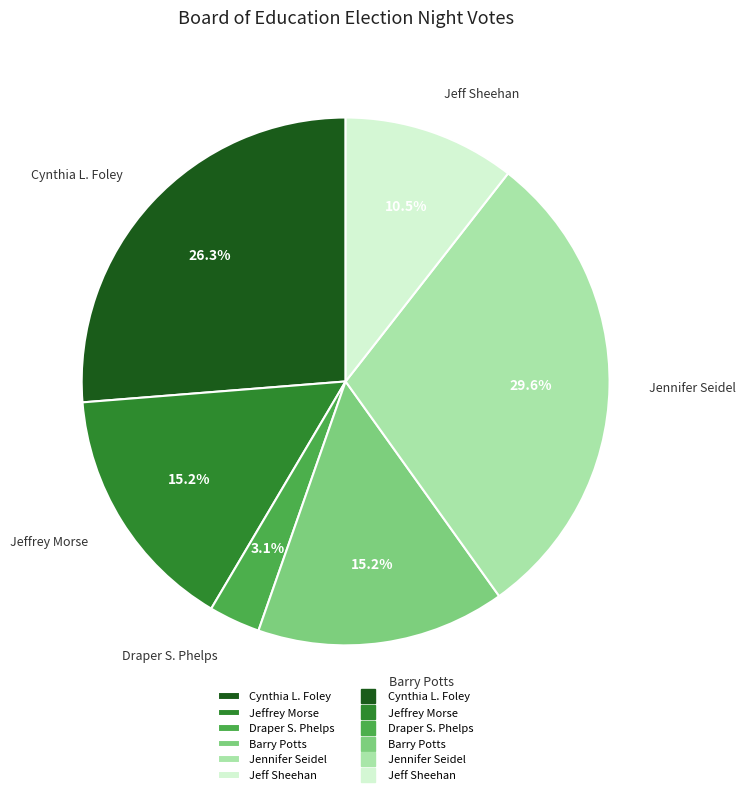

The Draper S. Phelps slice represents 12% of the pie. True or false?

False